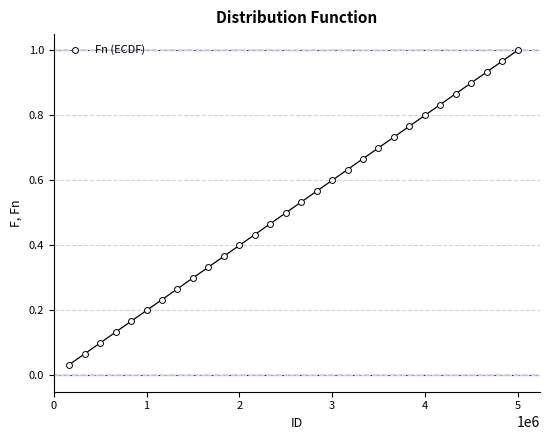

What is the range of X values (max minus min)?

4833314.0